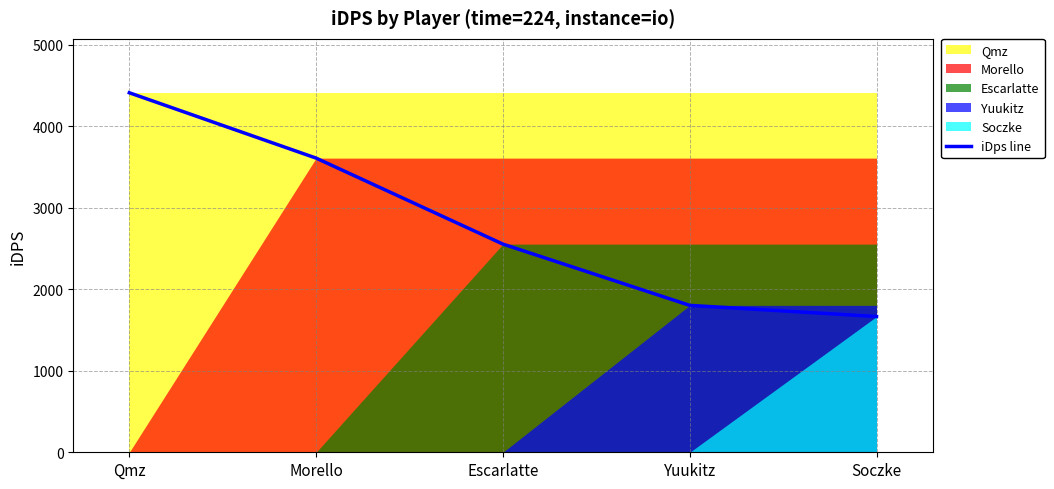

What is the label of the 2nd point from the right?

Yuukitz